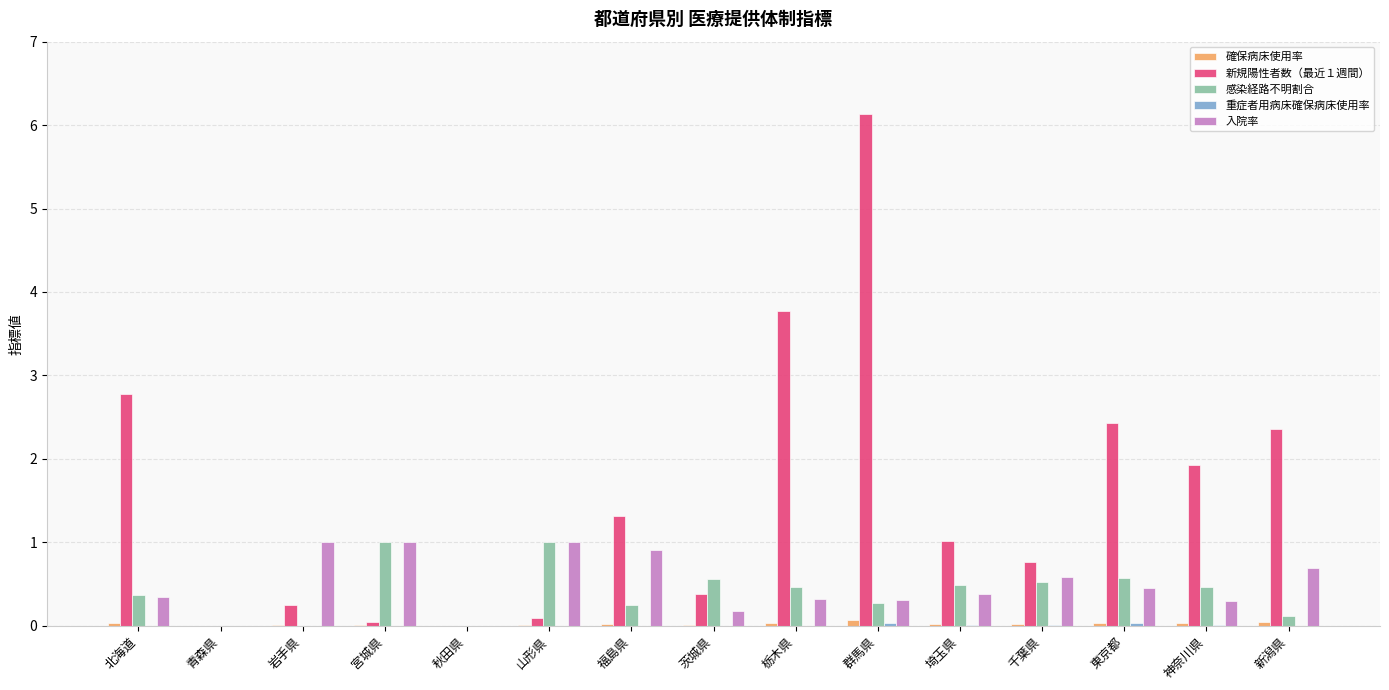

The 感染経路不明割合 series shows 1.7 at 山形県. True or false?

False